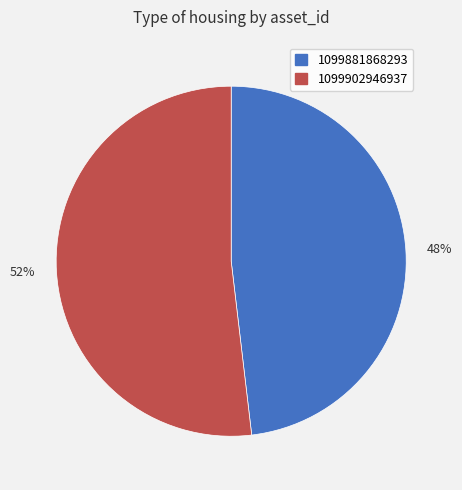

What is the largest slice in the pie chart?

52%